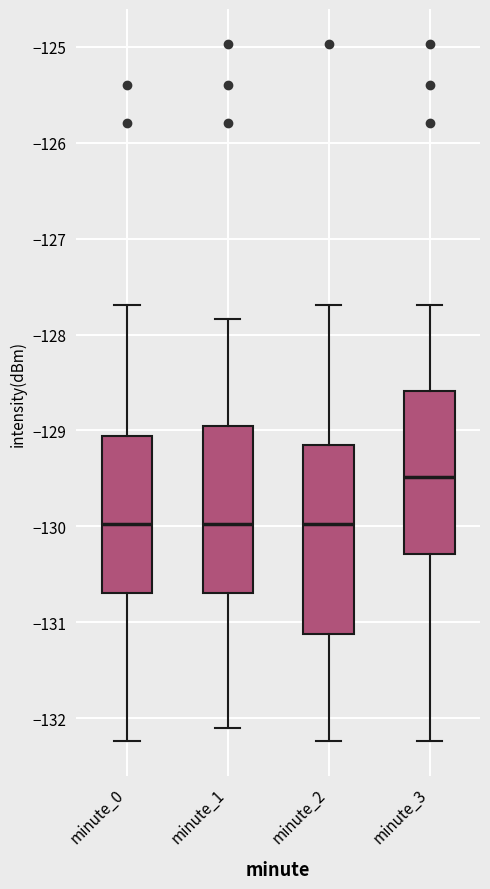

Reading left to right, read every box against the y-axis: the position of its median line, the range the box covers, and the ends of its whiskers. The values are not printed on the chart, so give them approximately, as read against the axis.

minute_0: median -130.0, box -130.7 to -129.1, whiskers -132.2 to -127.7
minute_1: median -130.0, box -130.7 to -129.0, whiskers -132.1 to -127.8
minute_2: median -130.0, box -131.1 to -129.1, whiskers -132.2 to -127.7
minute_3: median -129.5, box -130.3 to -128.6, whiskers -132.2 to -127.7